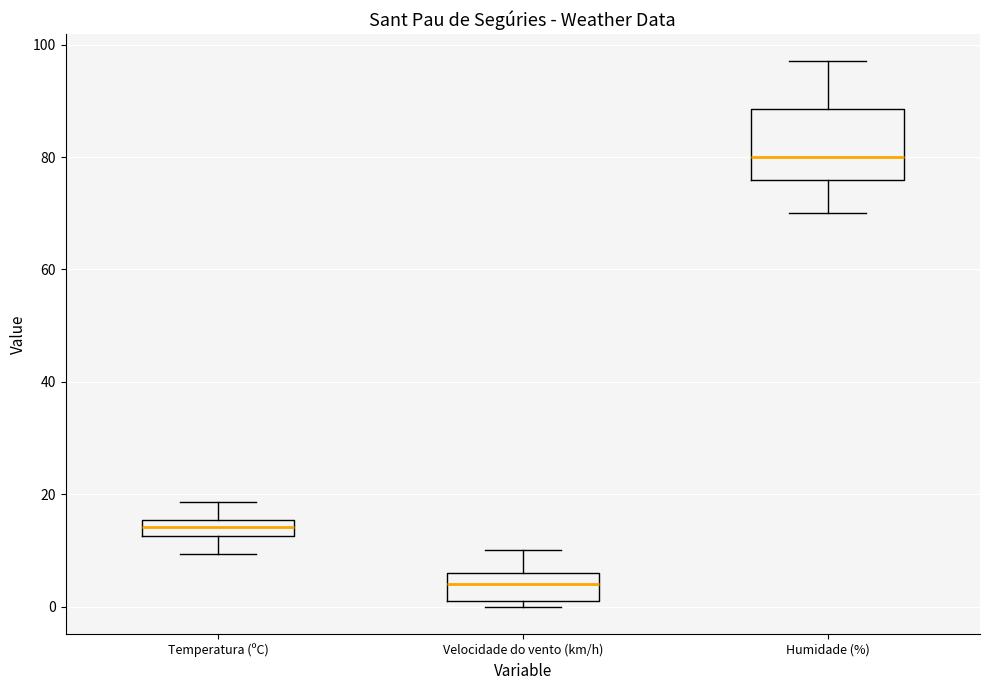

Which box is the tallest, from its lower edge to its upper edge?

Humidade (%)